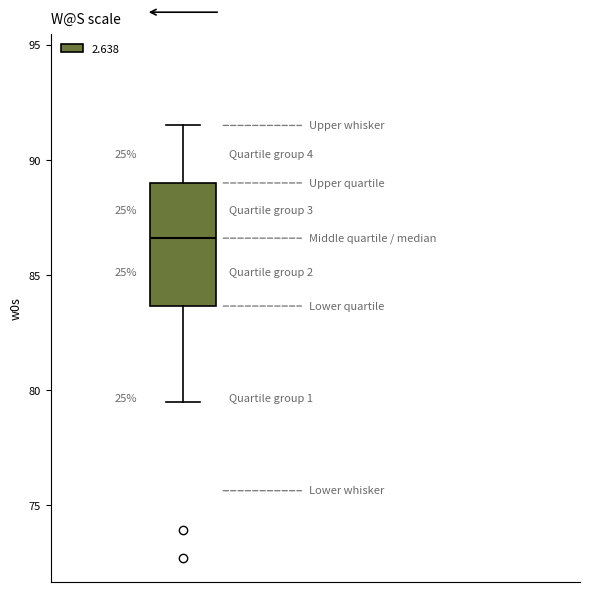

Transcribe this box plot: give where the median line is, the range the box spans, and where the two whiskers end, as read against the y-axis. The values are not printed on the chart, so give them approximately, as read against the axis.

median 86.5, box 83.5 to 89.0, whiskers 79.5 to 91.5